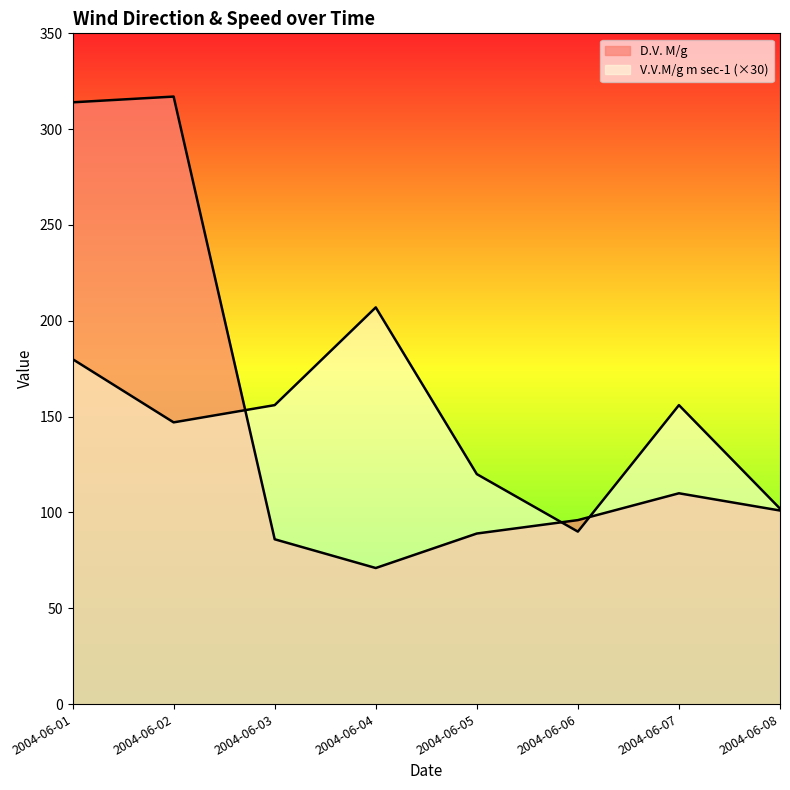

How many lines are shown in the chart?

2